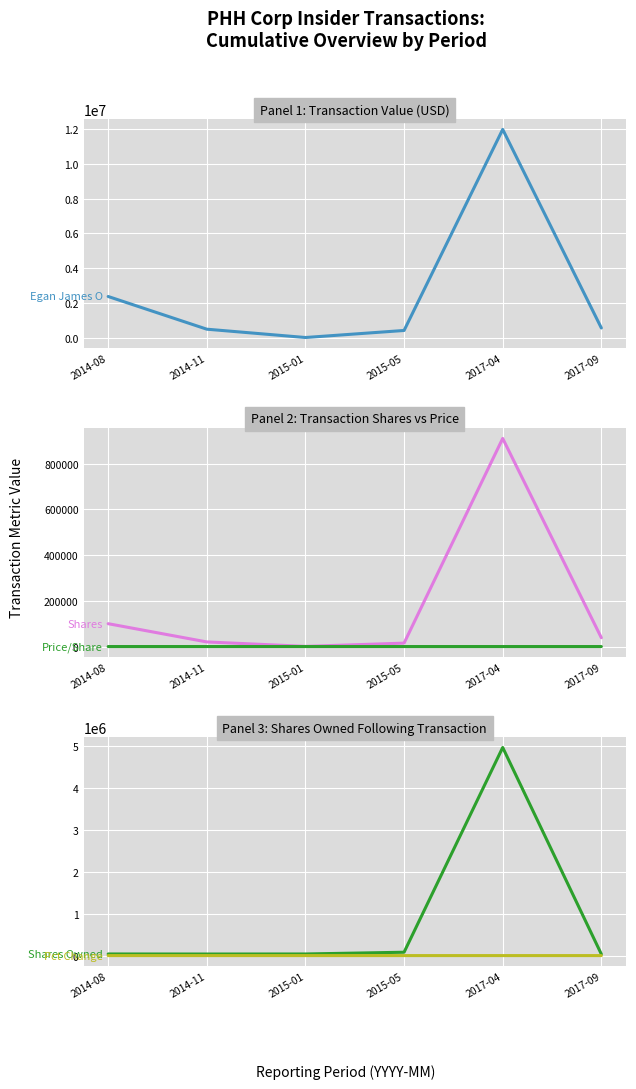

Reading left to right, extract all data points from this chart.

Egan James O: 2014-08=2362970.0	2014-11=479313.0	2015-01=0.0	2015-05=405595.0	2017-04=11985246.0	2017-09=548739.0
Shares: 2014-08=100000.0	2014-11=20205.0	2015-01=799.0	2015-05=14933.0	2017-04=910000.0	2017-09=38508.0
Price/Share: 2014-08=23.6	2014-11=23.7	2015-01=0.0	2015-05=27.2	2017-04=13.2	2017-09=14.2
Shares Owned: 2014-08=38556.0	2014-11=37309.0	2015-01=38508.0	2015-05=80008.0	2017-04=4958900.0	2017-09=34868.0
Pct Change: 2014-08=-72.0	2014-11=-35.0	2015-01=-2.0	2015-05=-16.0	2017-04=-16.0	2017-09=-52.0